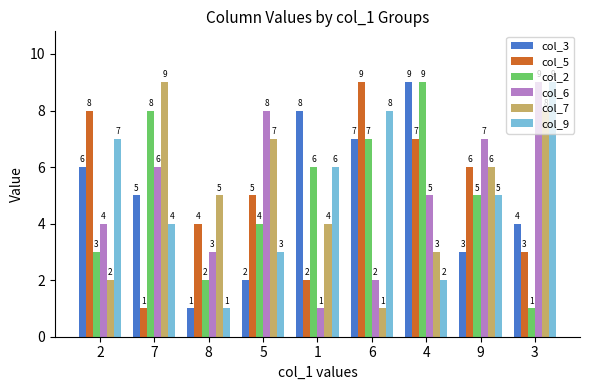

How many bars are there in total?

54